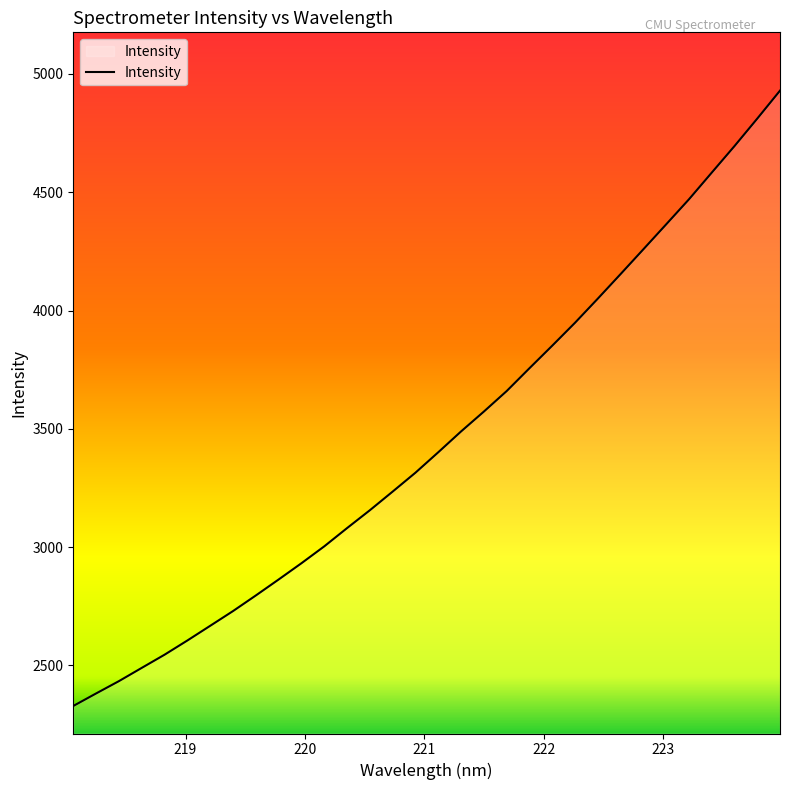

What is the difference between the maximum and minimum values?

2601.4